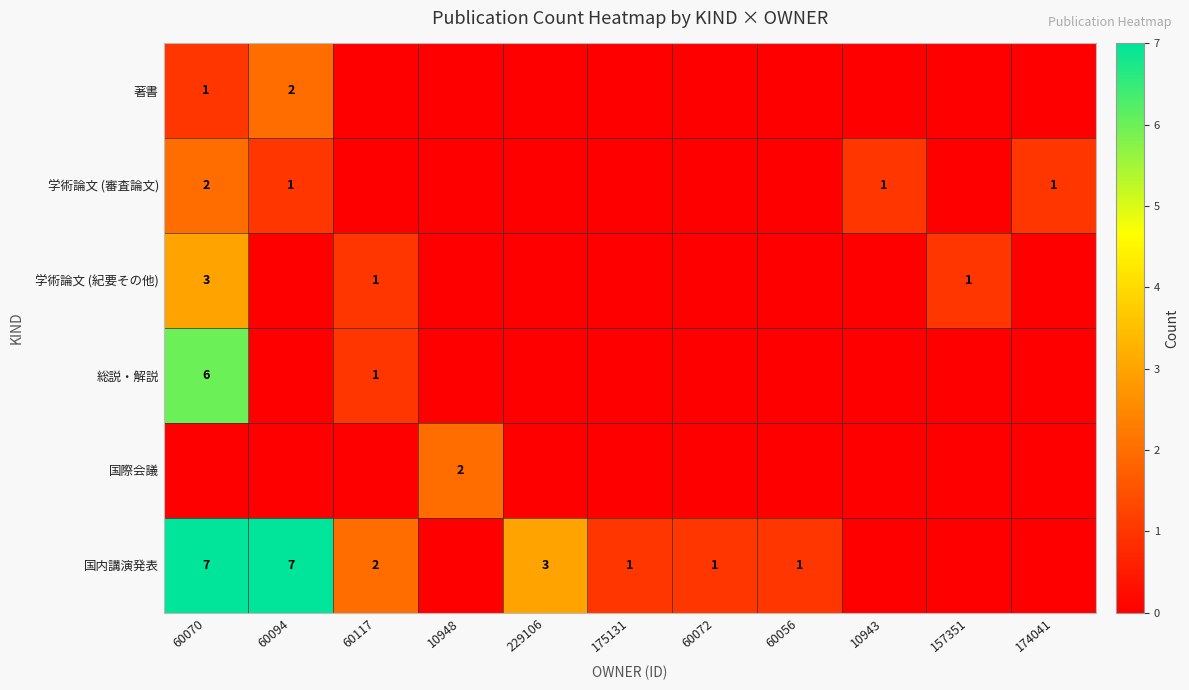

The value of 学術論文 (審査論文) at 60070 is 2. True or false?

True